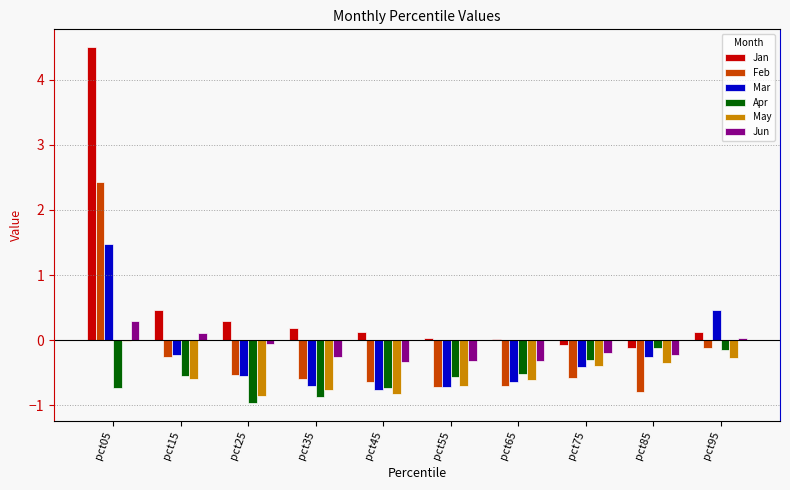

Is it true that Mar equals -0.3 at pct85?

True